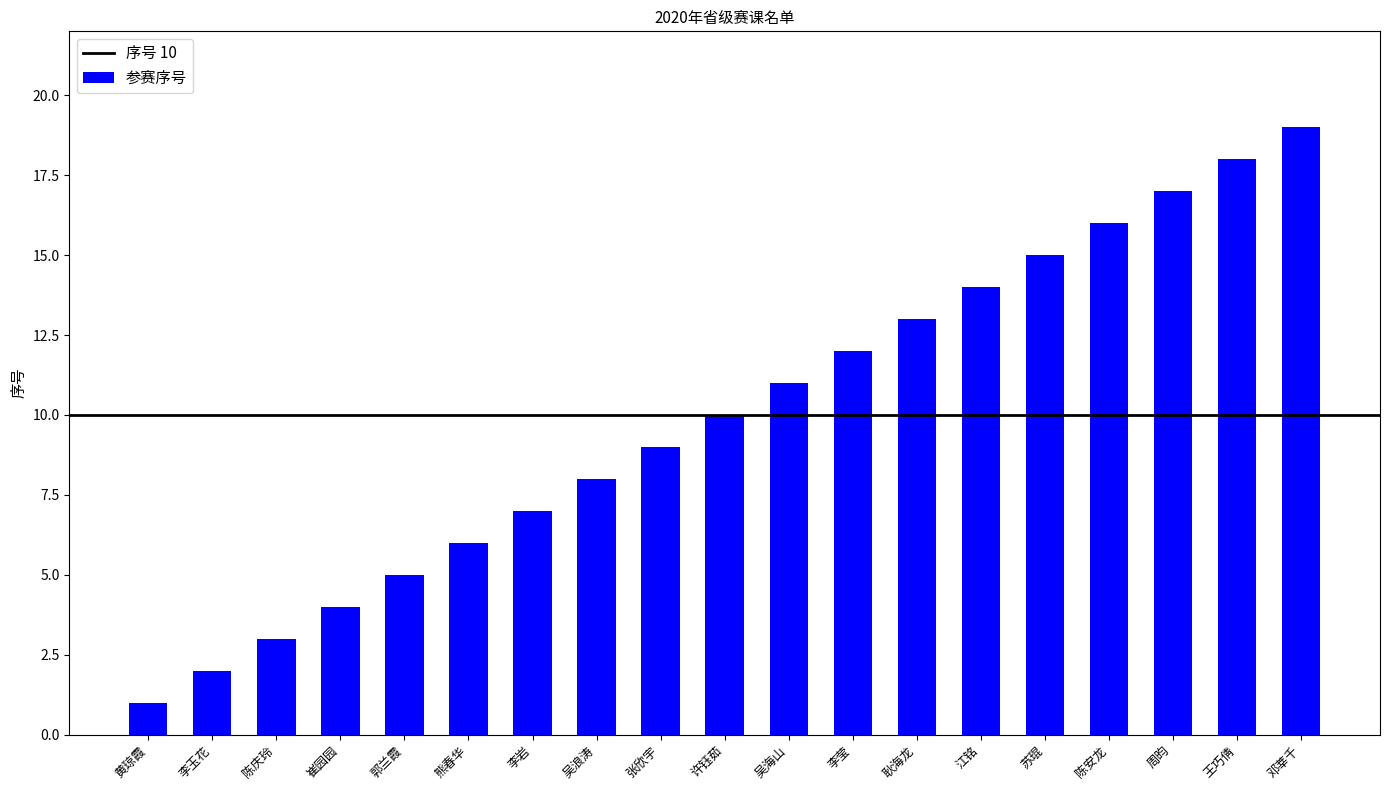

The value at 黄琼霞 is 0. True or false?

False